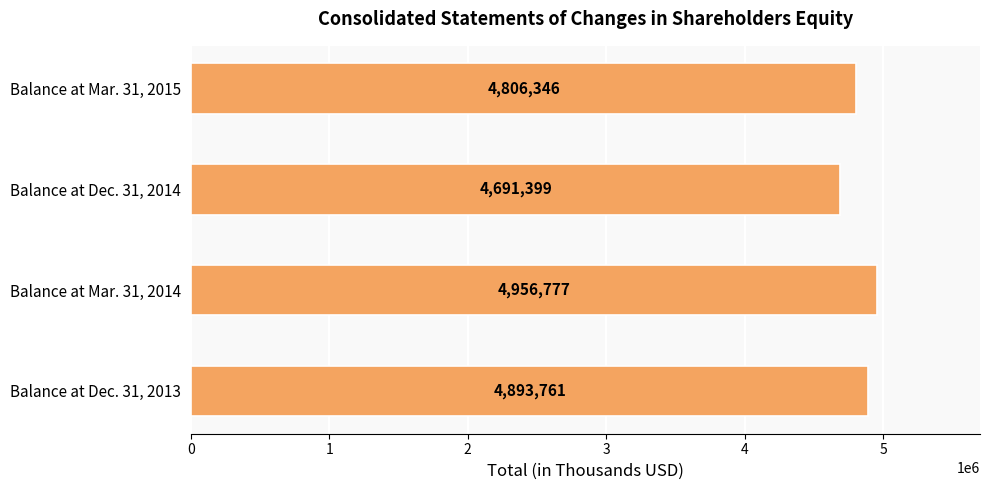

Which label corresponds to the largest value in the chart?

Balance at Mar. 31, 2014